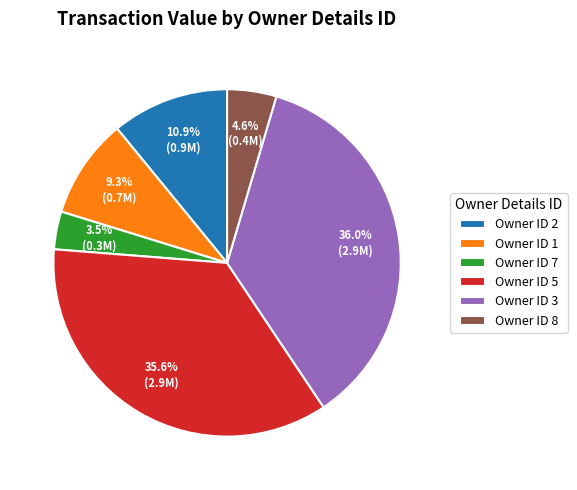

Is there any slice that represents more than half of the pie?

No